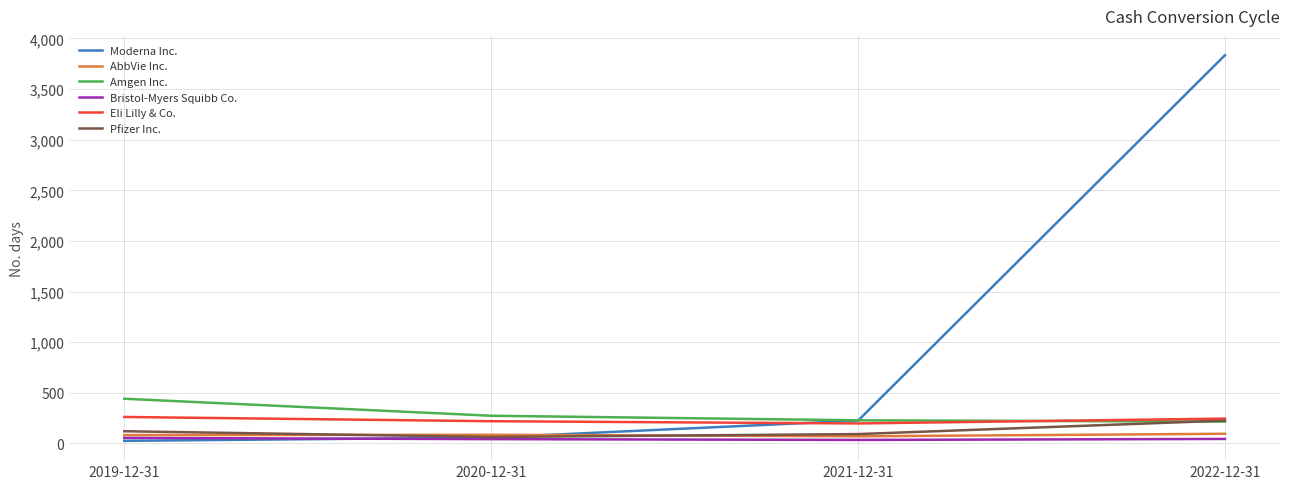

What position from the left is 2021-12-31?

3